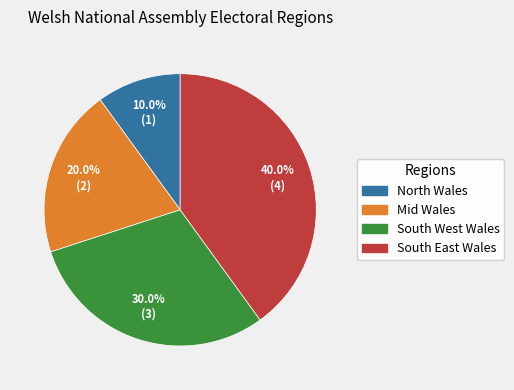

True or false: South West Wales accounts for 17% of the total.

False